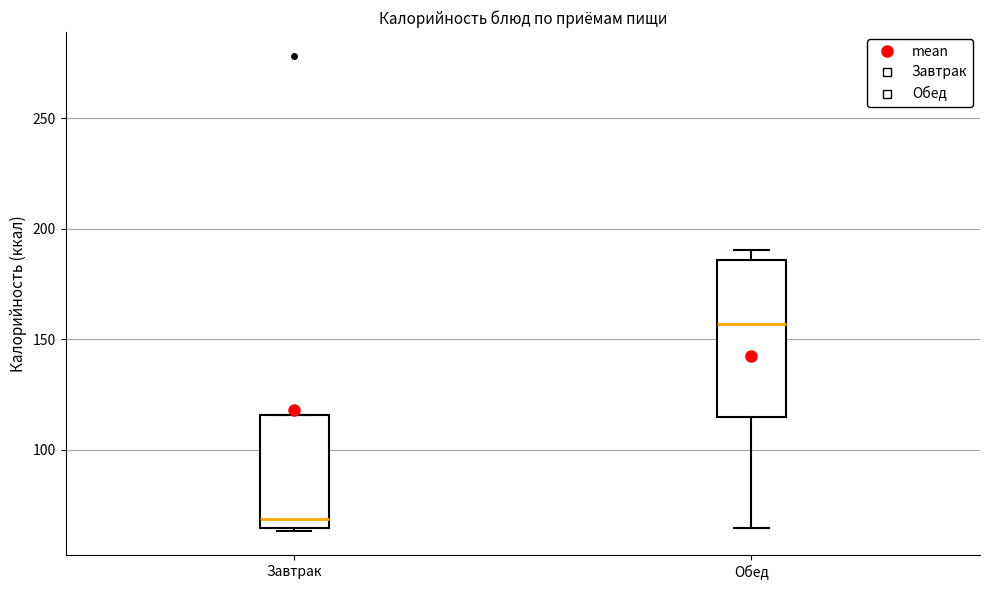

Where is the lower edge of the box for Обед on the y-axis? The values are not printed on the chart, so give them approximately, as read against the axis.

115